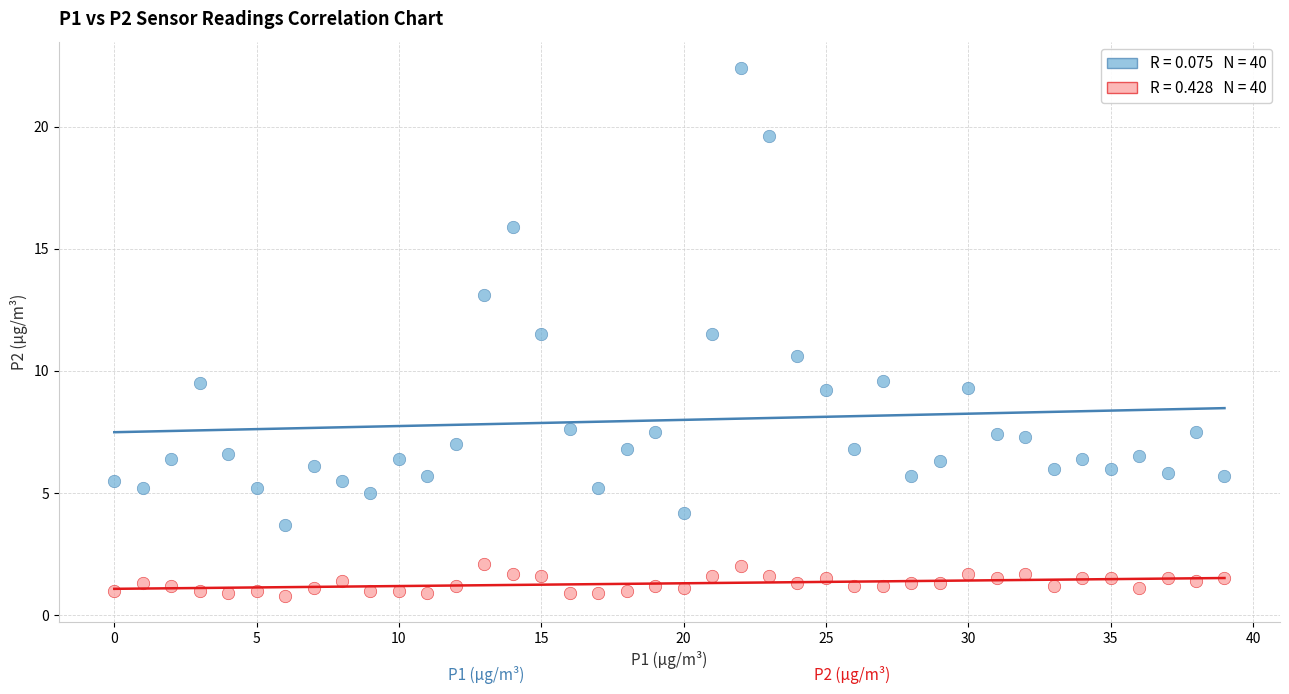

Across all data points, what is the range of Y values (max minus min)?

21.6